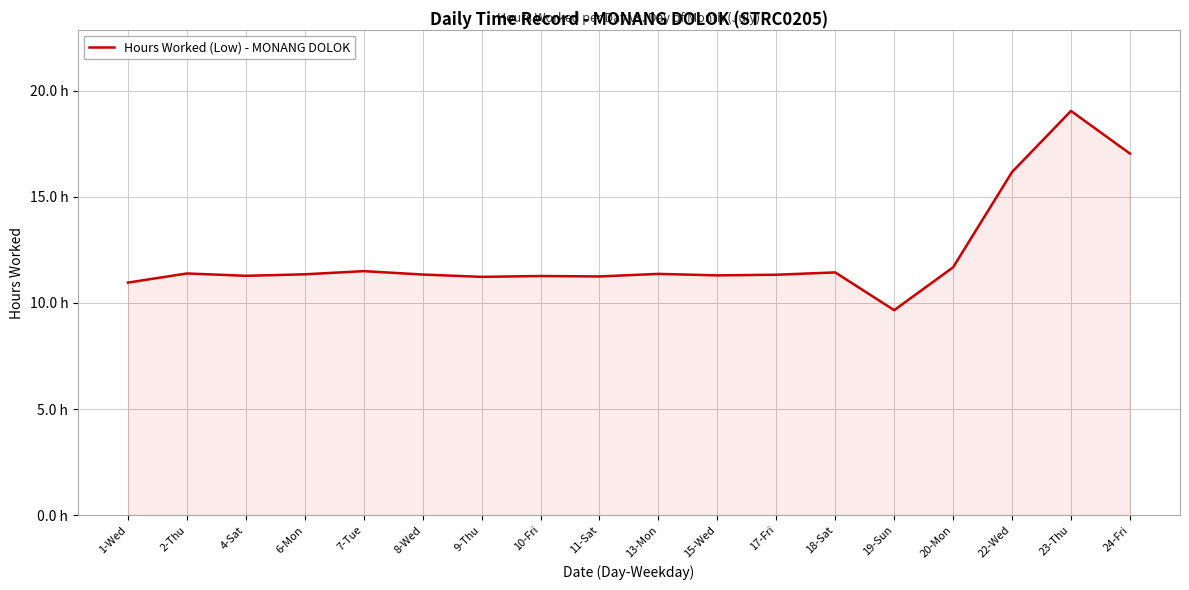

What is the difference between the second highest and minimum values?

7.4